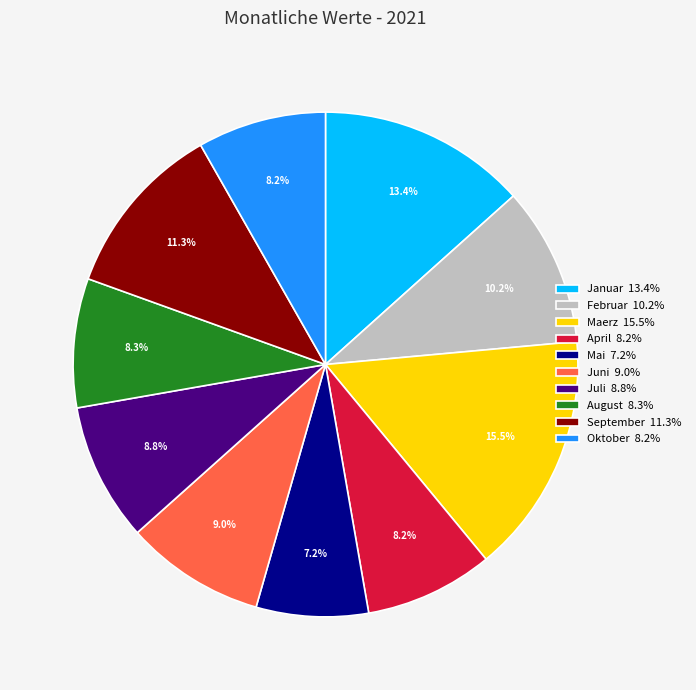

What is the largest slice in the pie chart?

Maerz 15.5%